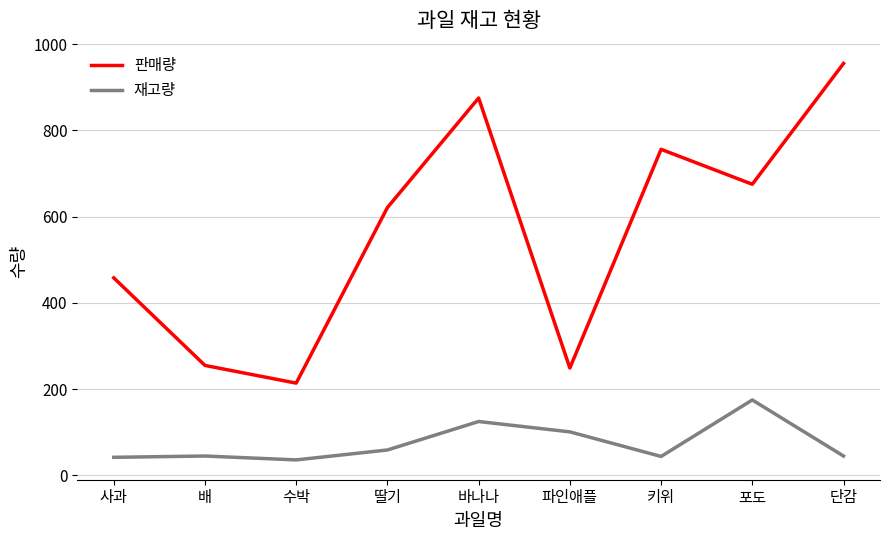

Rank the series by their average value, from highest to lowest.

판매량, 재고량